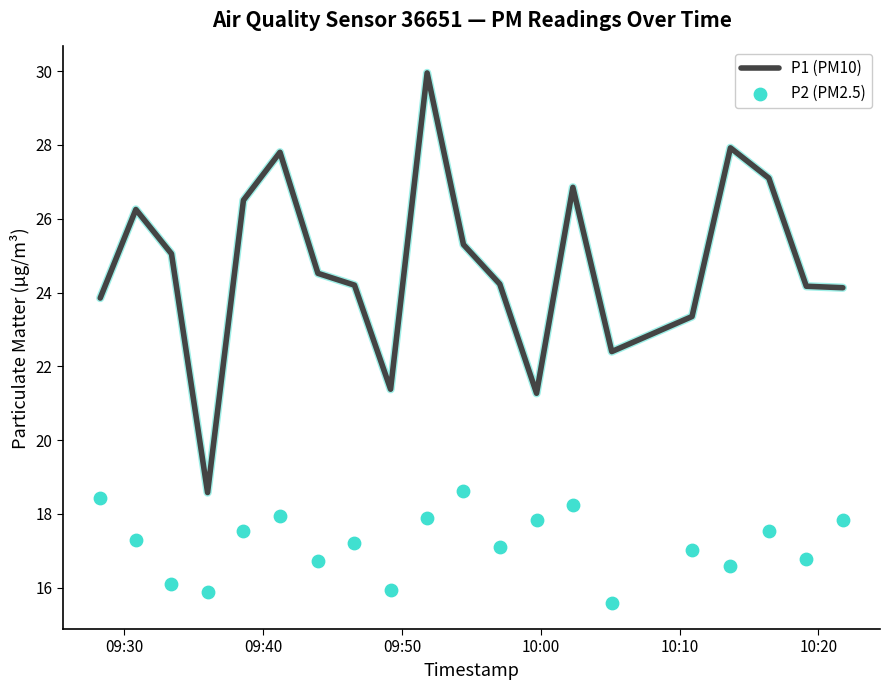

Which series has the widest spread of Y values?

P1 (PM10)